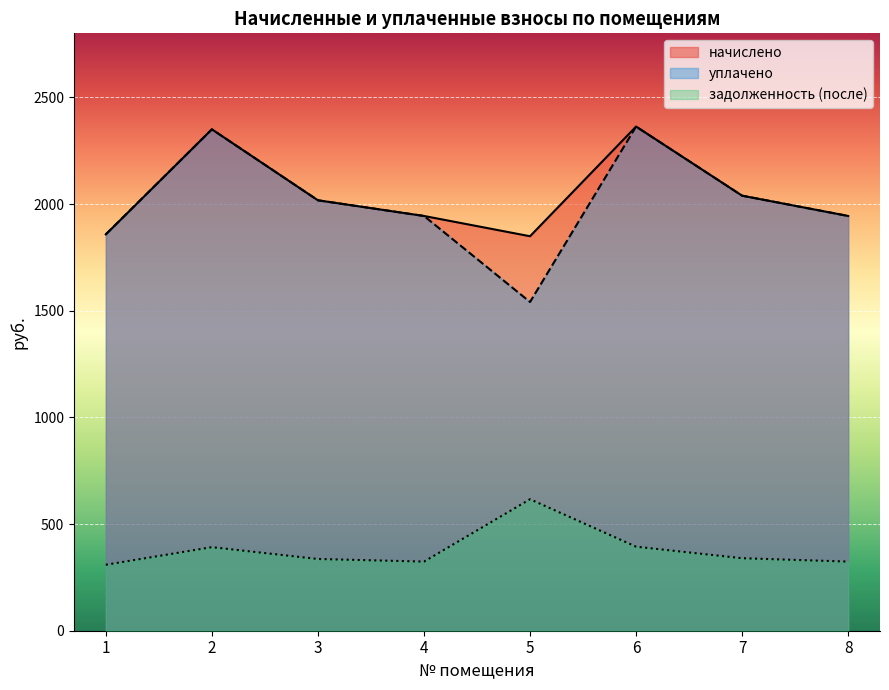

Is the value of задолженность (после) at 7 greater than the value of начислено at 1?

No